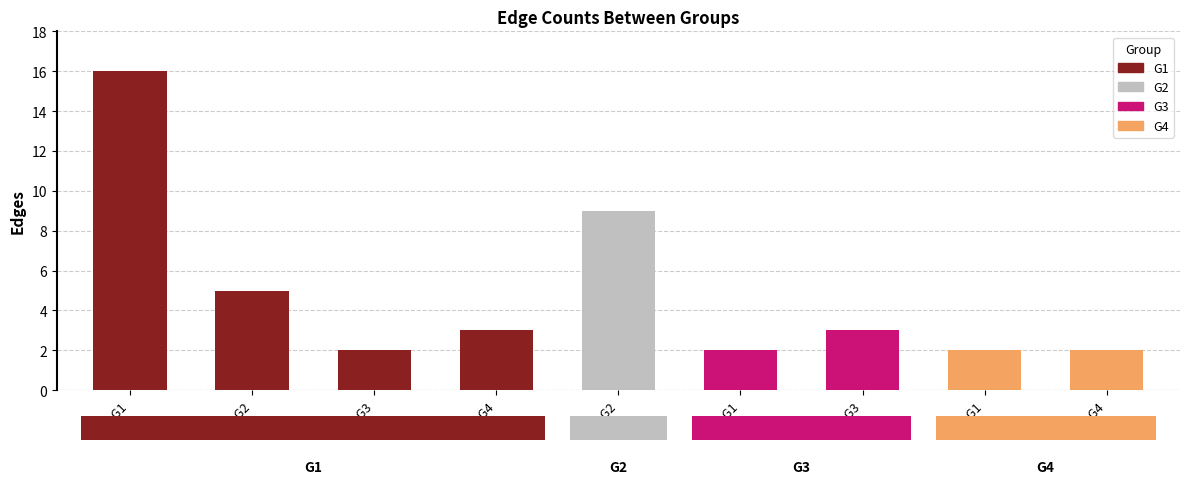

What is the sum of the values at G4-G4 and G4-G1?

4